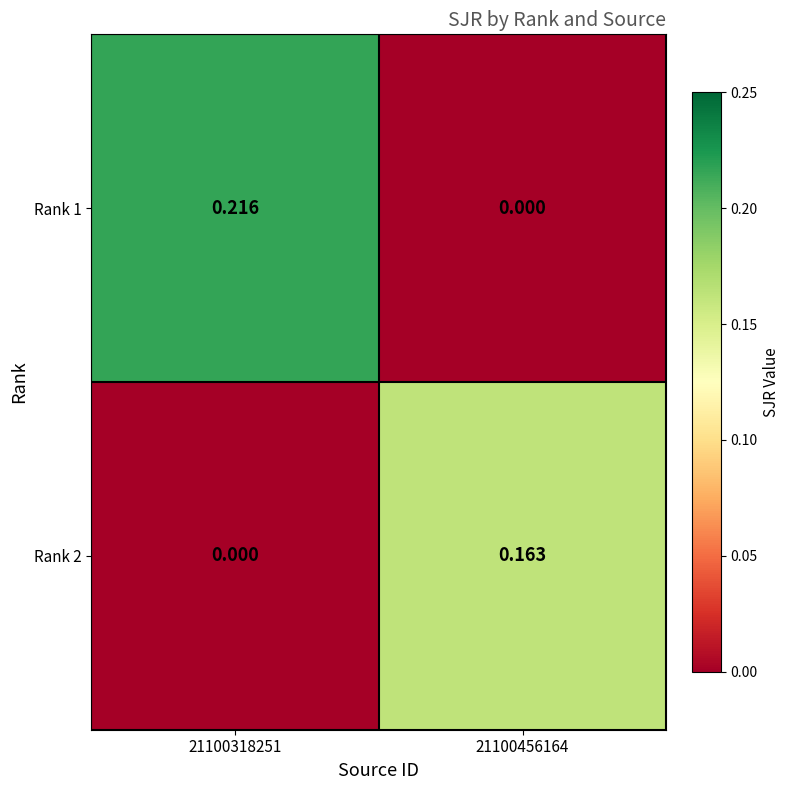

How many data points in Rank 2 are above 0?

1